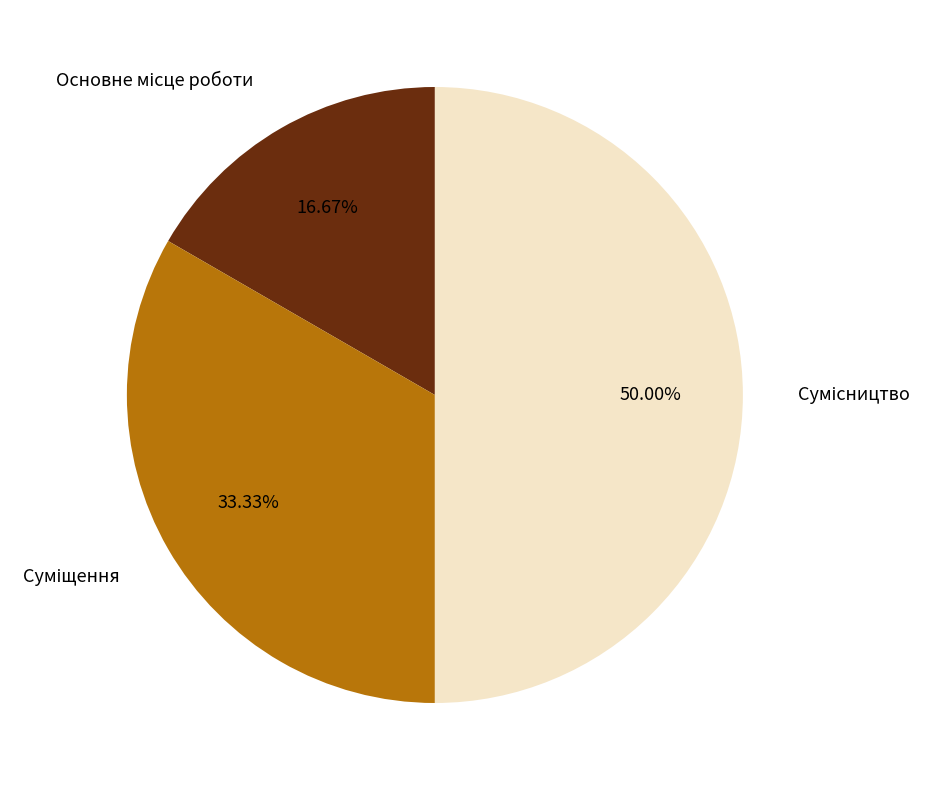

What percentage is NOT represented by Суміщення?

66.7%